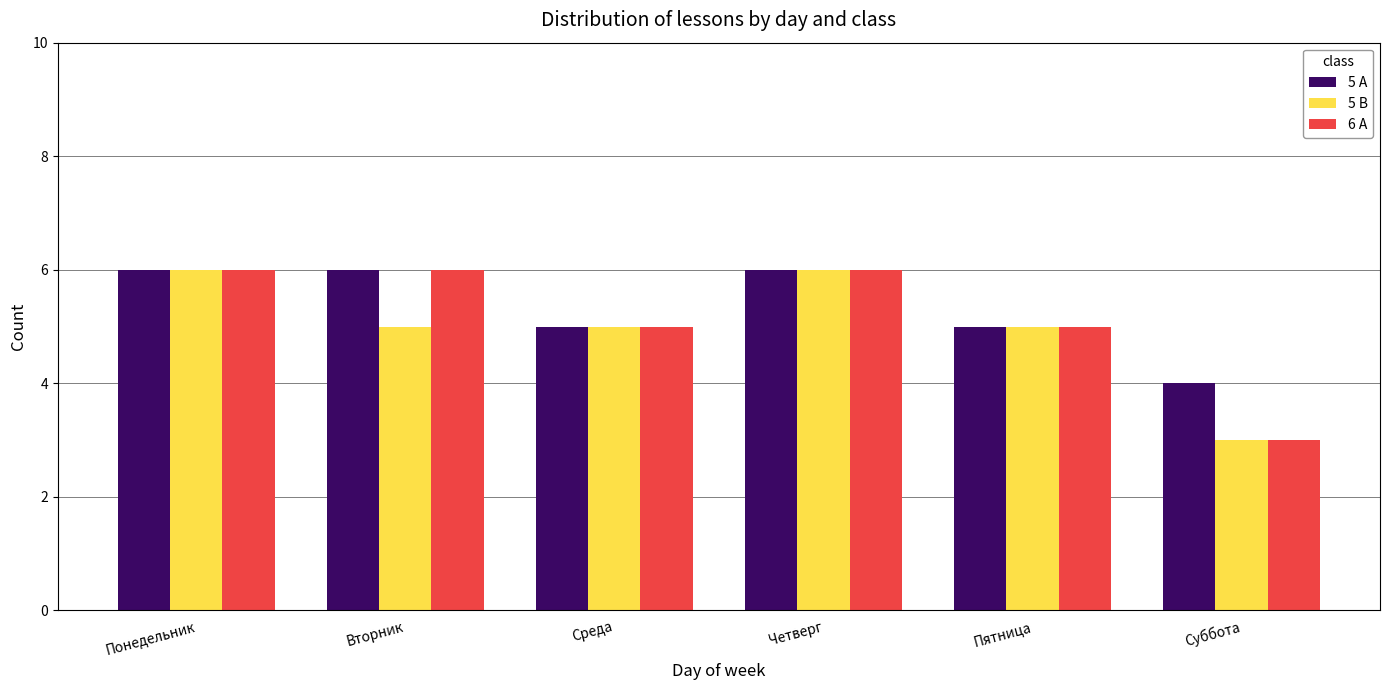

Are the bars grouped side by side (vs. stacked)?

Yes